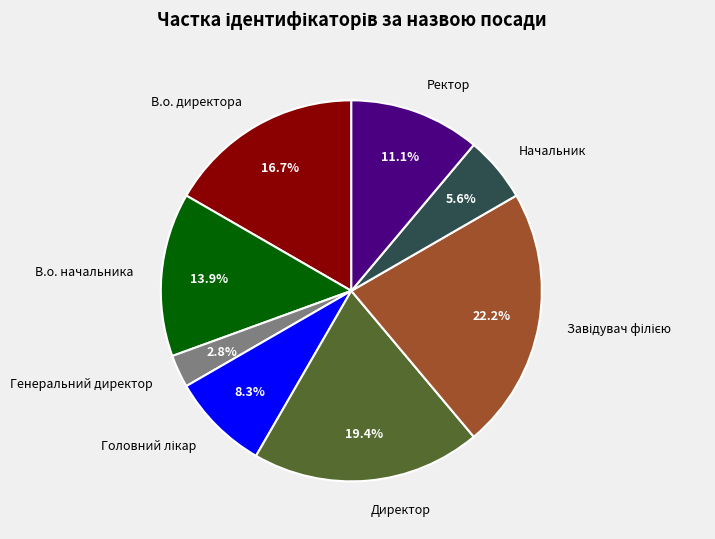

To the nearest percent, what is the difference between the Генеральний директор and В.о. директора slice percentages?

14%